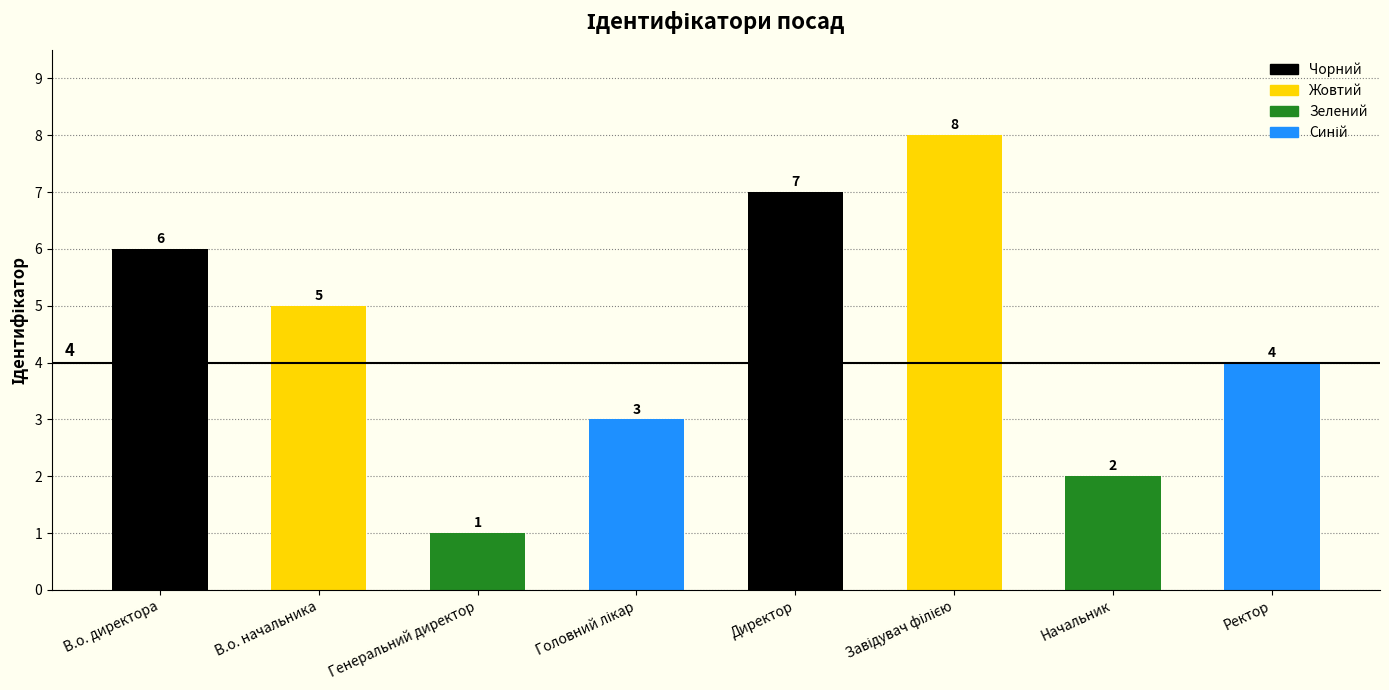

Are the bars grouped side by side (vs. stacked)?

No